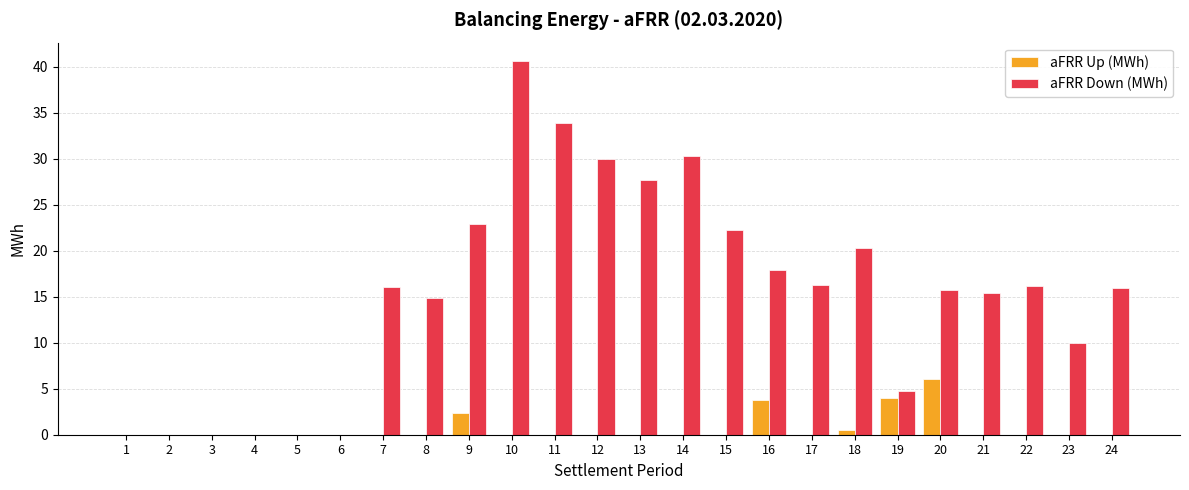

Count the number of categories in the chart.

24